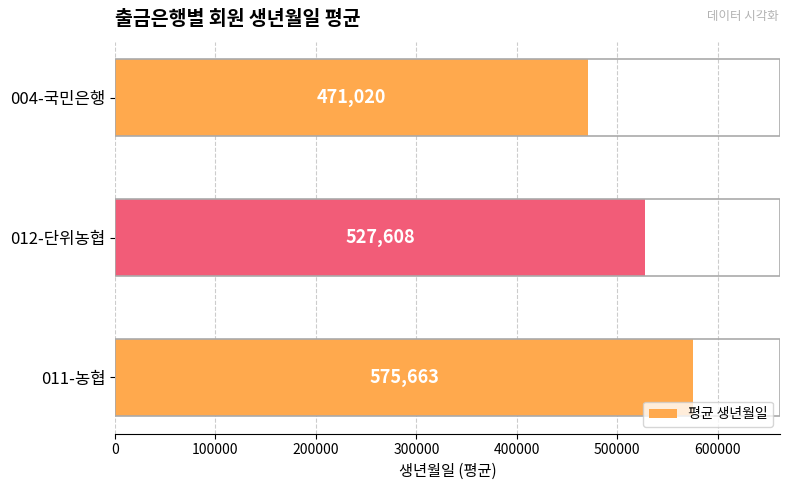

What is the difference between the maximum and minimum values?

104643